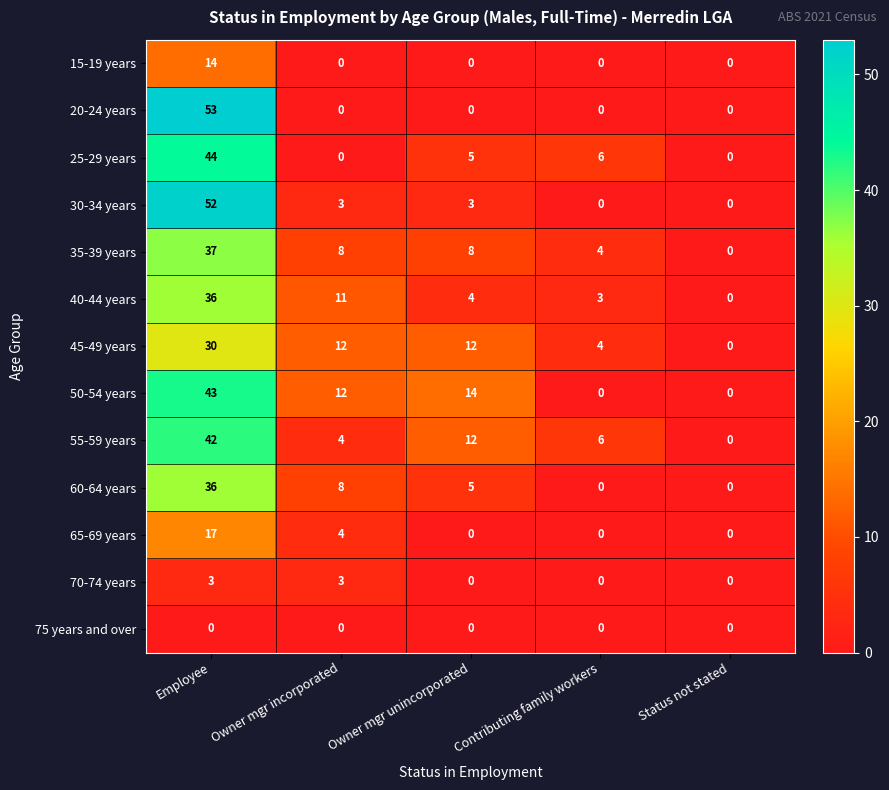

Is it true that 20-24 years equals 26 at Status not stated?

False